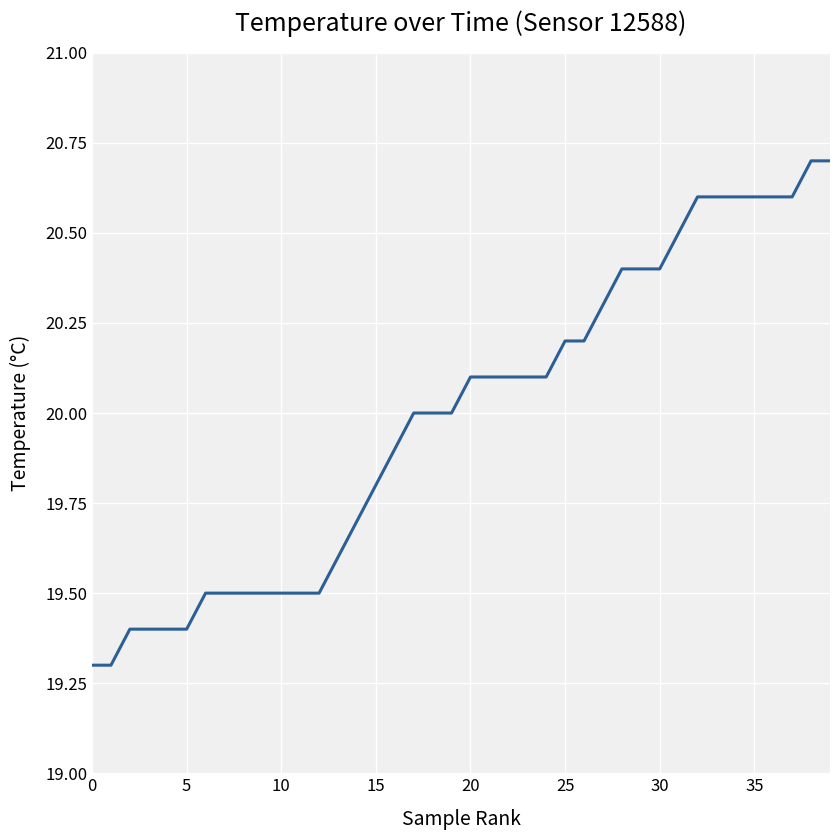

What is the greatest value displayed?

20.7